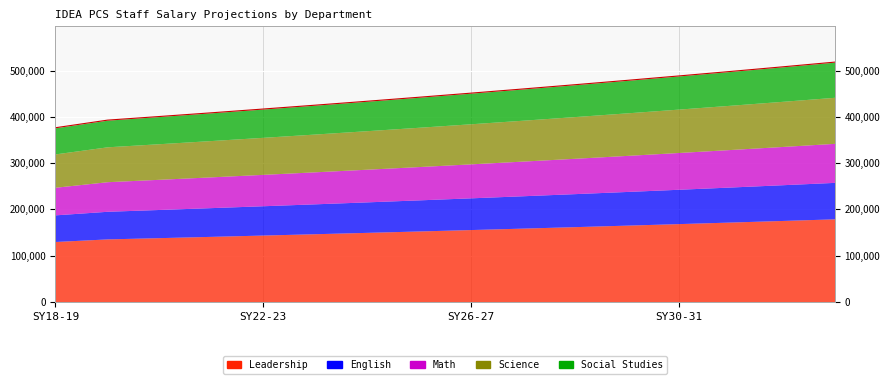

At which label is Leadership closest to 154913?

SY26-27